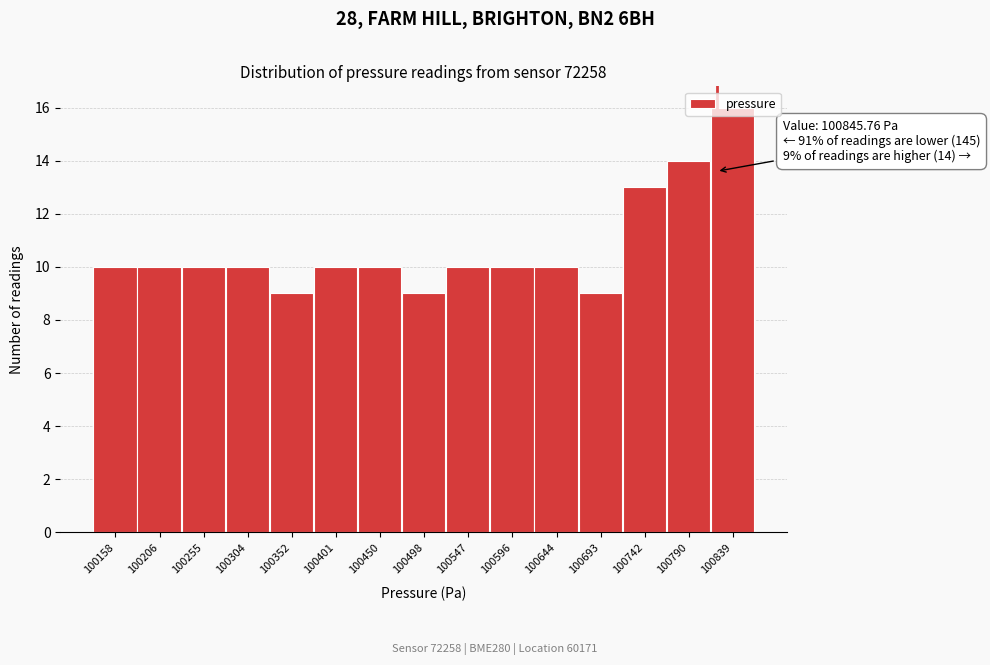

What is the ratio of the value at 100839 to the value at 100693?

1.8